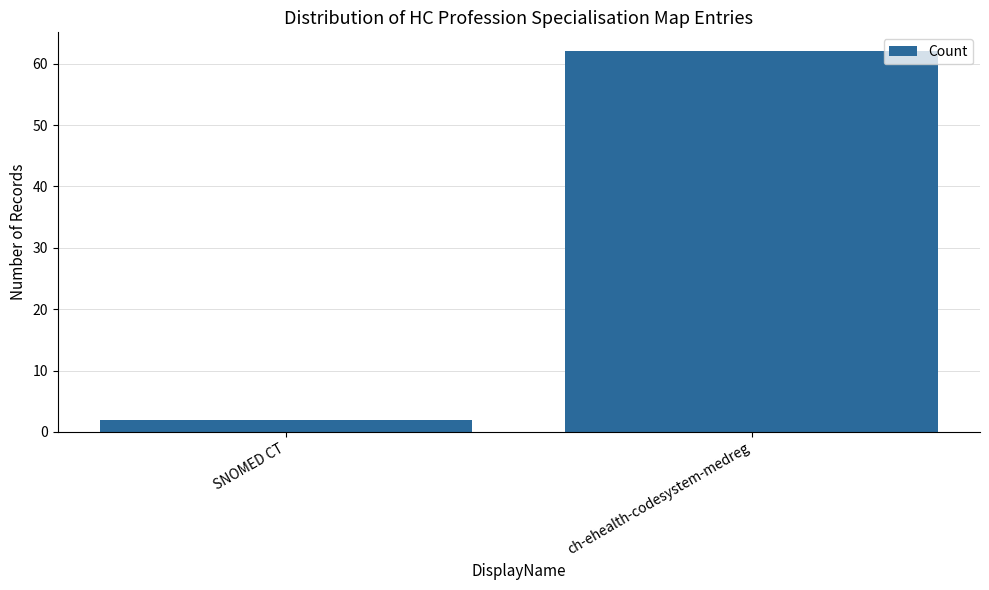

What is the value of the 1st bar from the left?

2